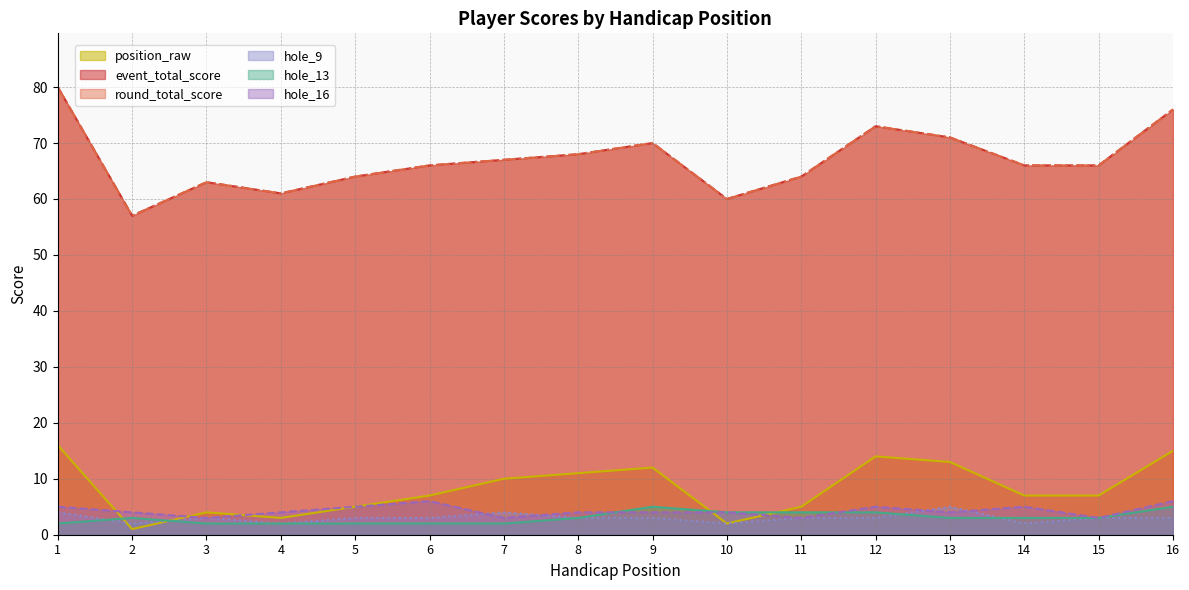

What is the sum of the position_raw values at 9 and 13?

25